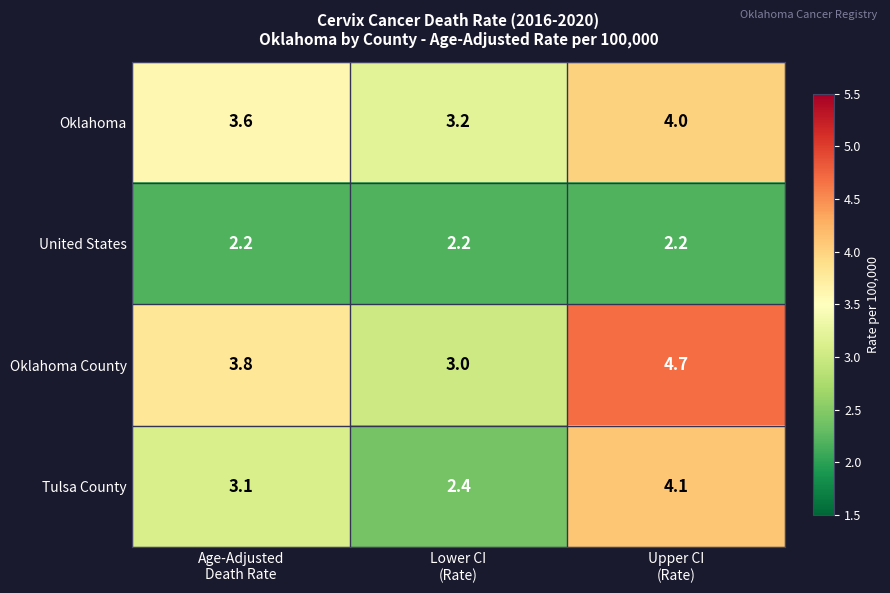

What is the difference between the maximum and minimum values in the Oklahoma County series?

1.7